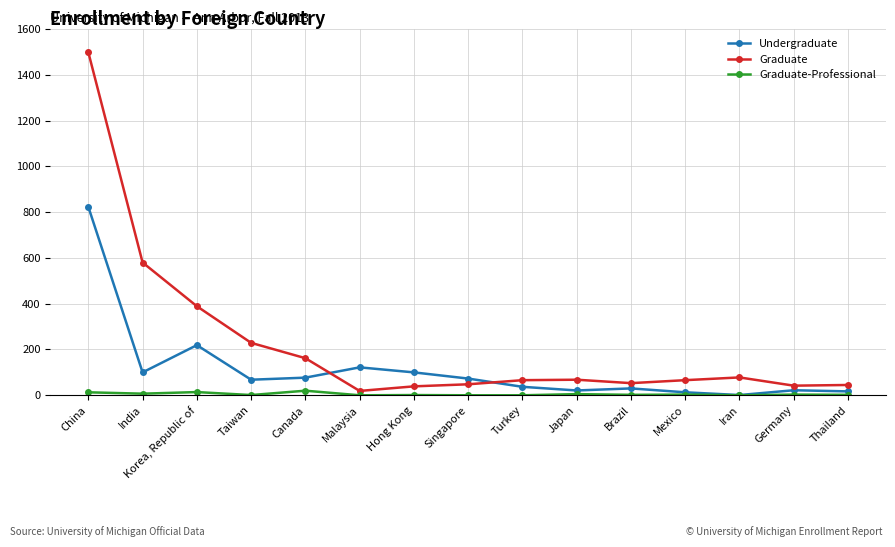

What is the difference between the second highest and minimum values in the Undergraduate series?

218